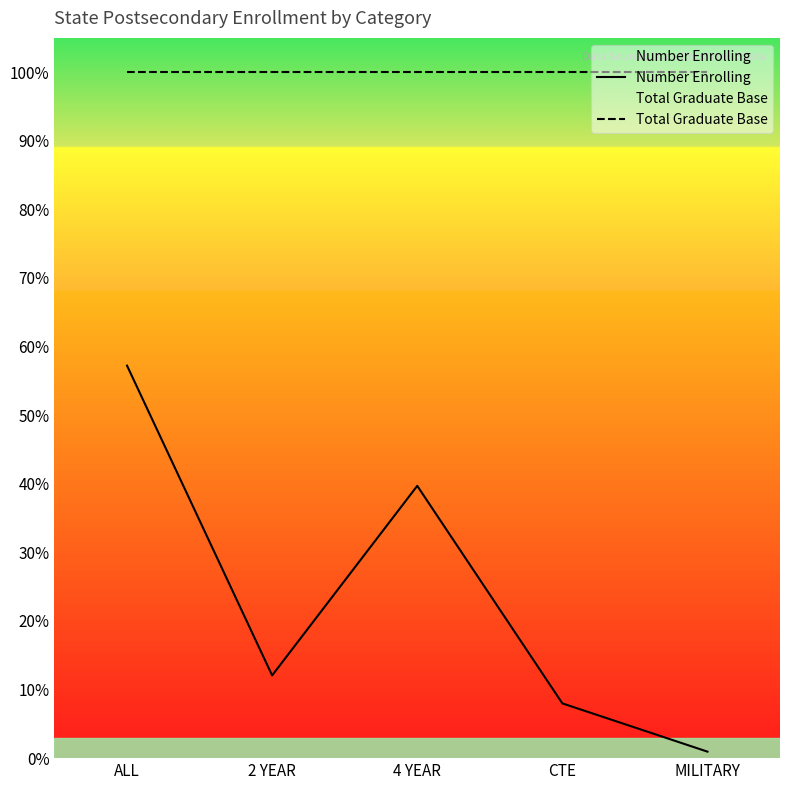

At which label does Number Enrolling first exceed 7461?

ALL